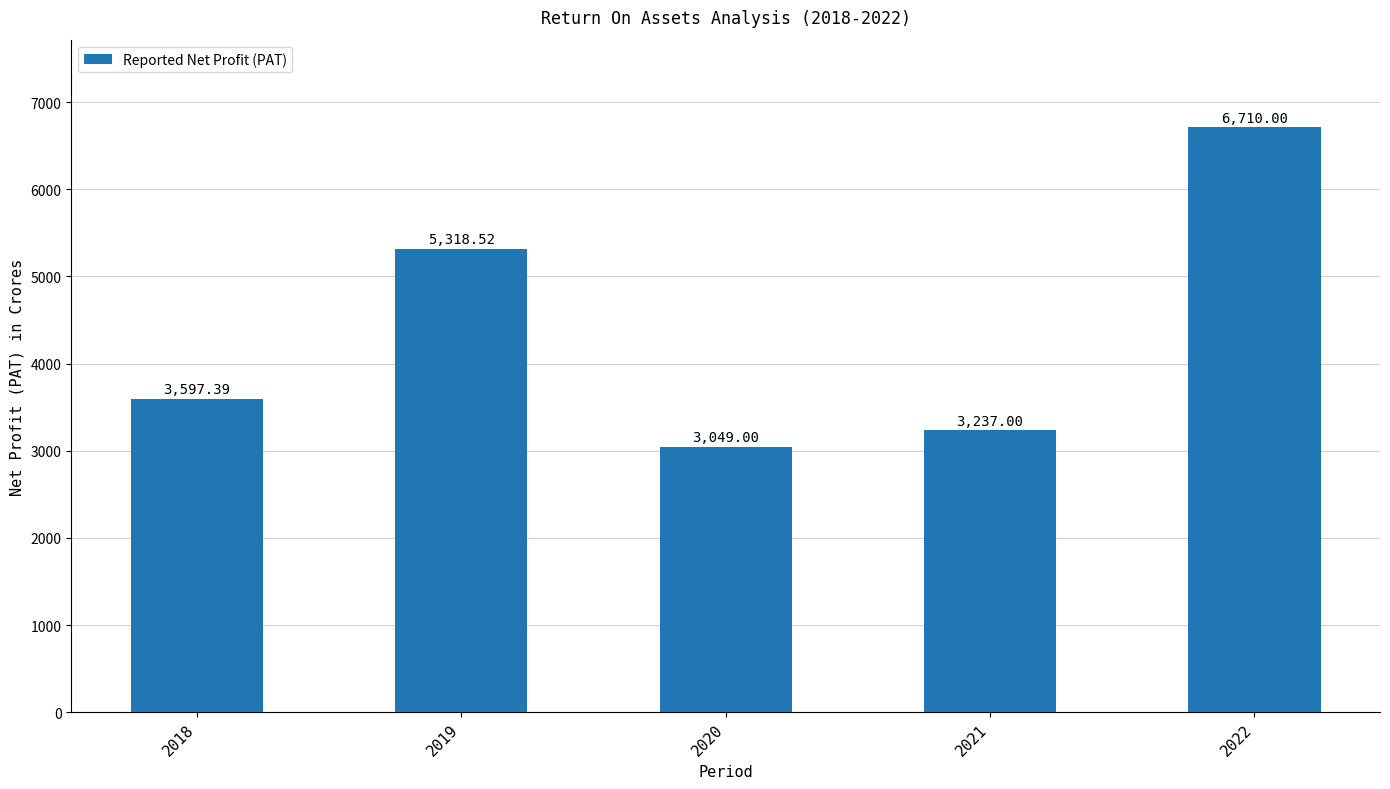

What is the difference between the maximum and second lowest values?

3473.0